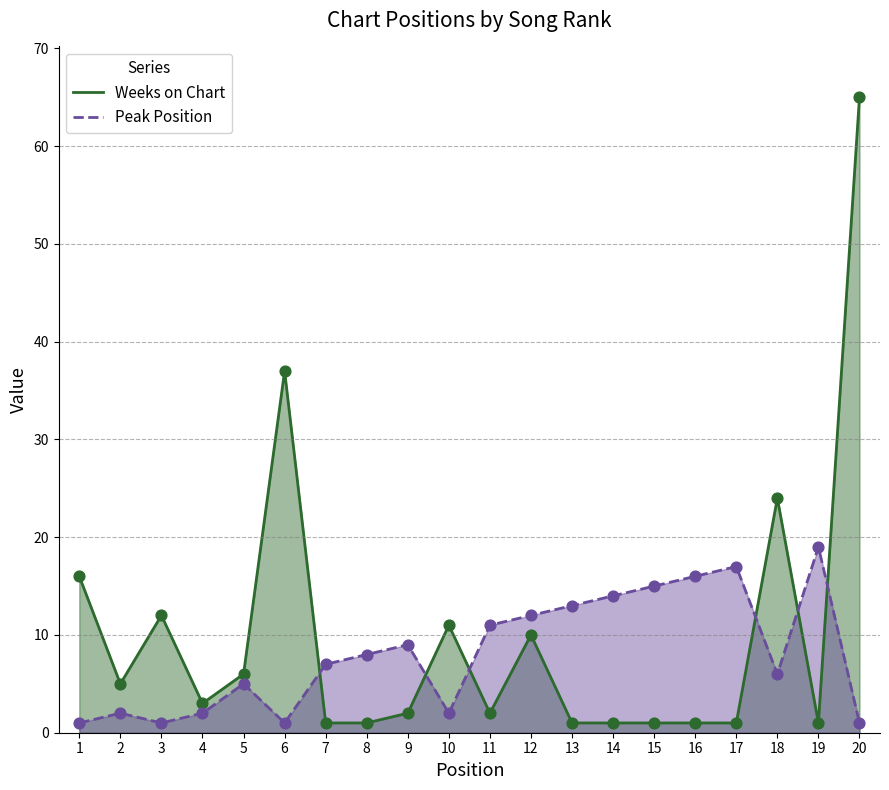

What is the total value across all series at 18?

30